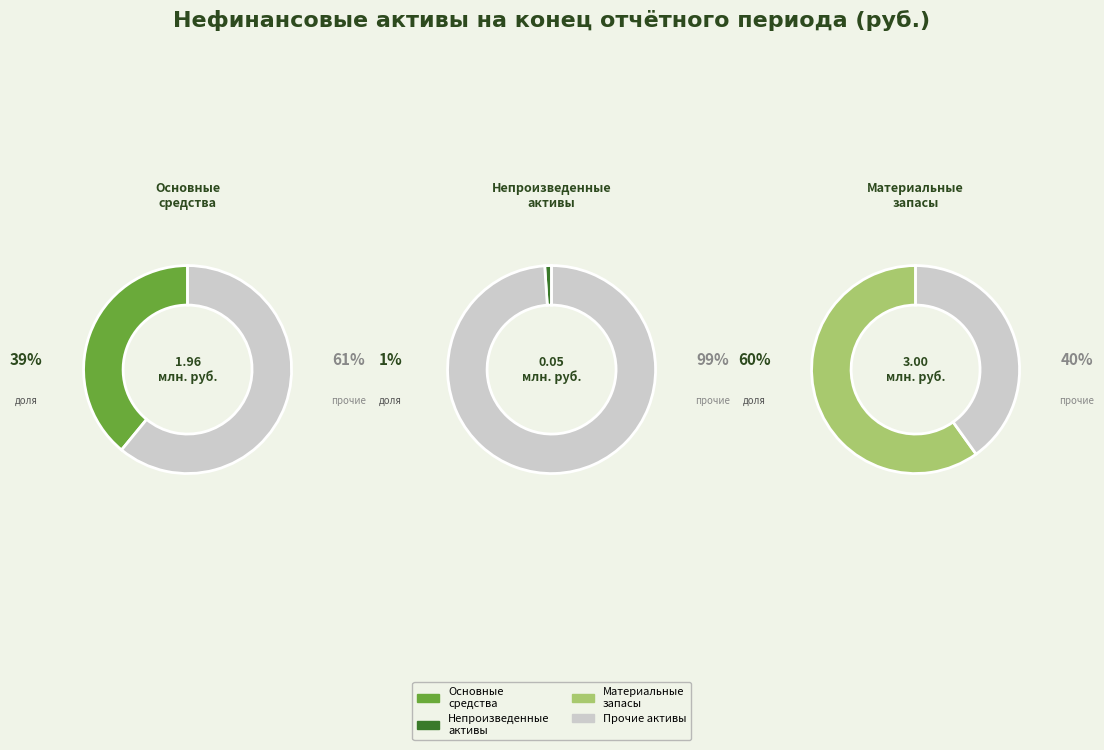

Which slice is the largest?

Материальные запасы